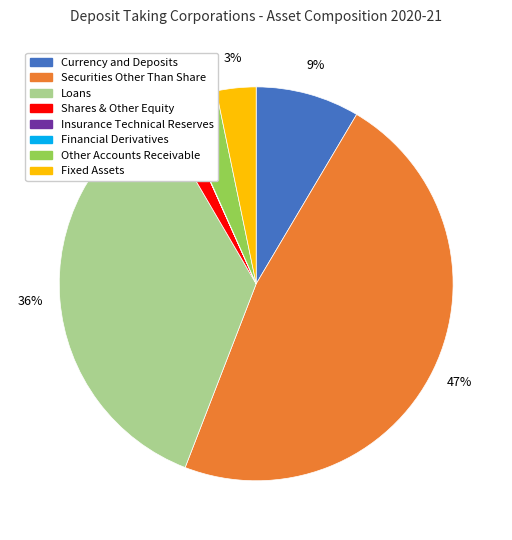

What is the largest slice in the pie chart?

Securities Other Than Share